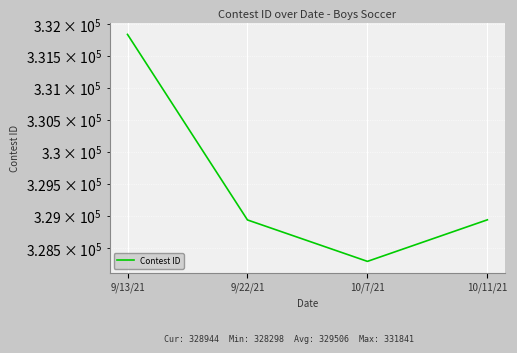

Which label corresponds to the smallest value in the chart?

10/7/21